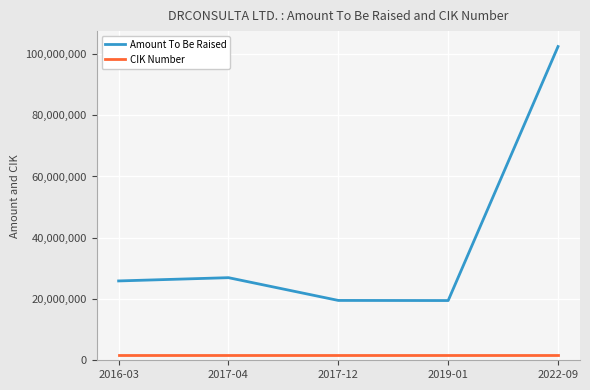

What position from the left is 2016-03?

1